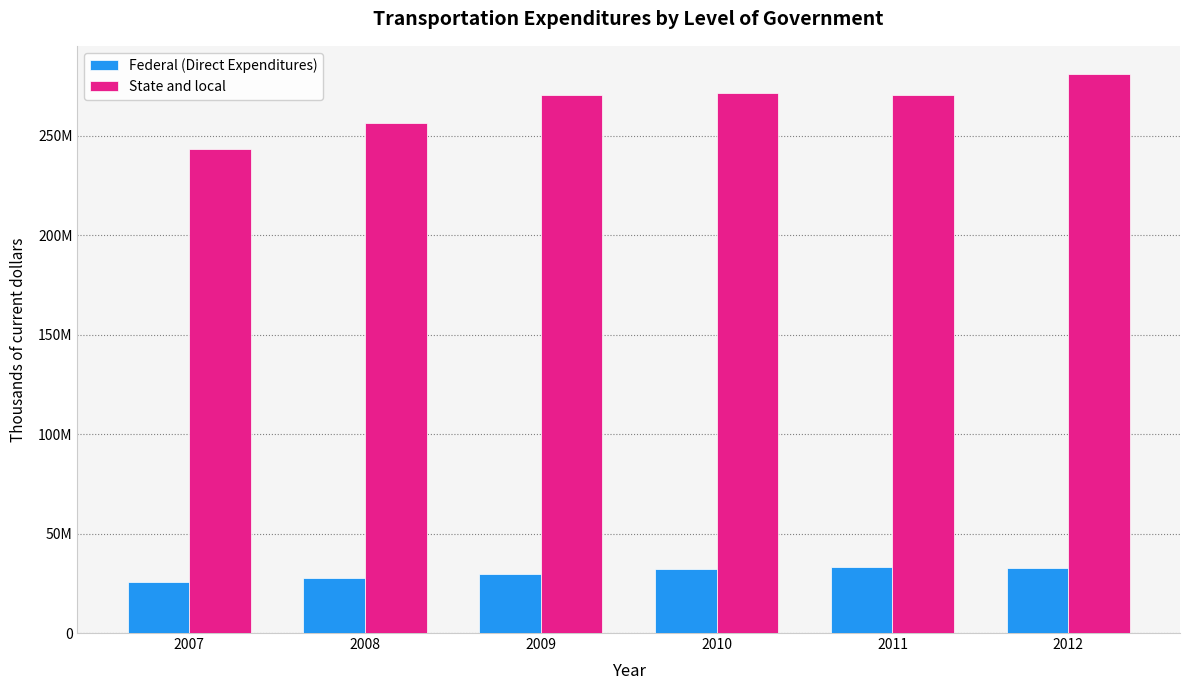

What are all the series names shown in the legend?

Federal (Direct Expenditures), State and local